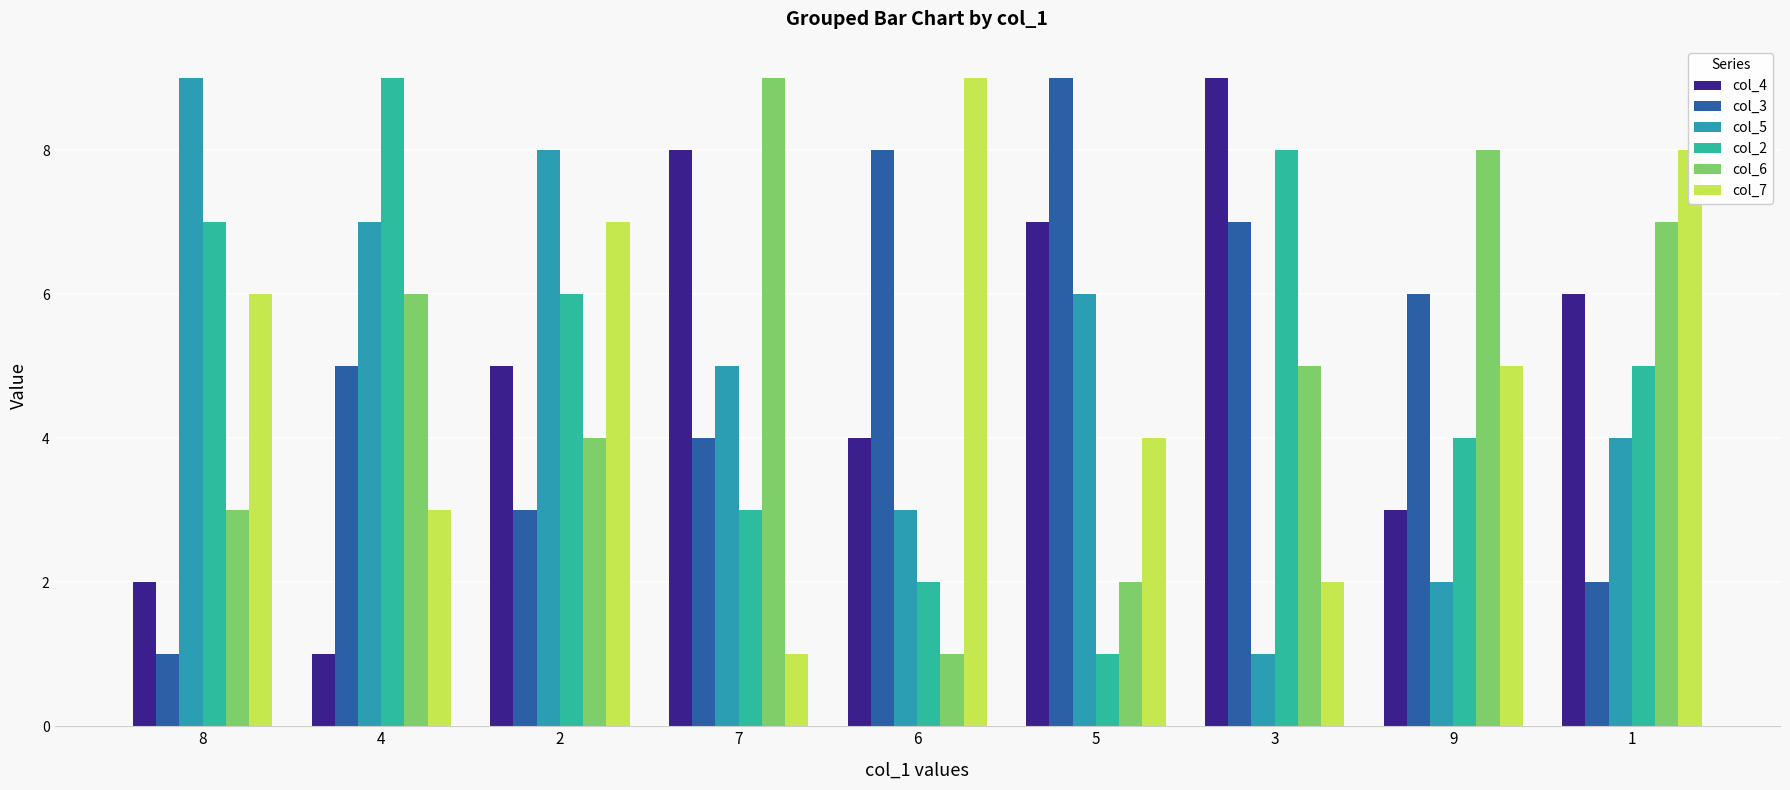

Reading right to left, transcribe all the data shown in this chart.

col_4: 6	3	9	7	4	8	5	1	2
col_3: 2	6	7	9	8	4	3	5	1
col_5: 4	2	1	6	3	5	8	7	9
col_2: 5	4	8	1	2	3	6	9	7
col_6: 7	8	5	2	1	9	4	6	3
col_7: 8	5	2	4	9	1	7	3	6